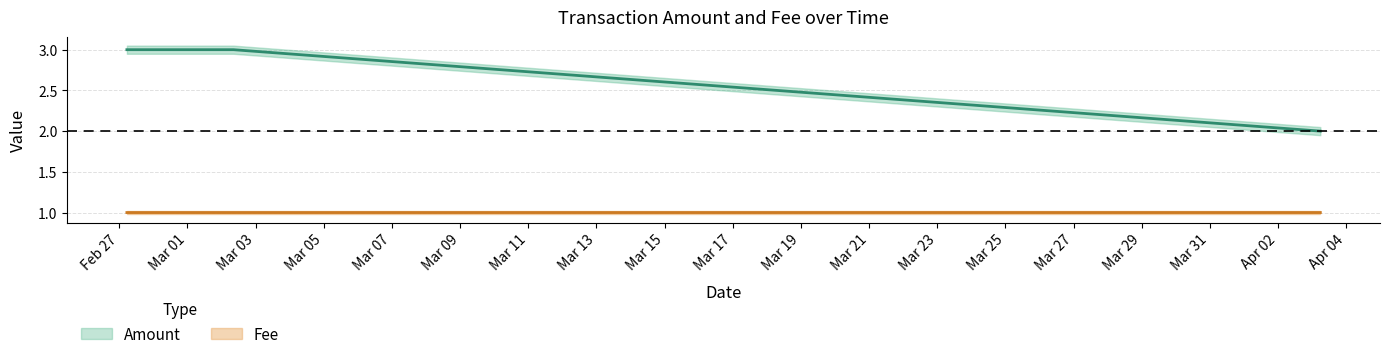

The value of Amount at 2017-03-02 08:24:32 is 4.3. True or false?

False